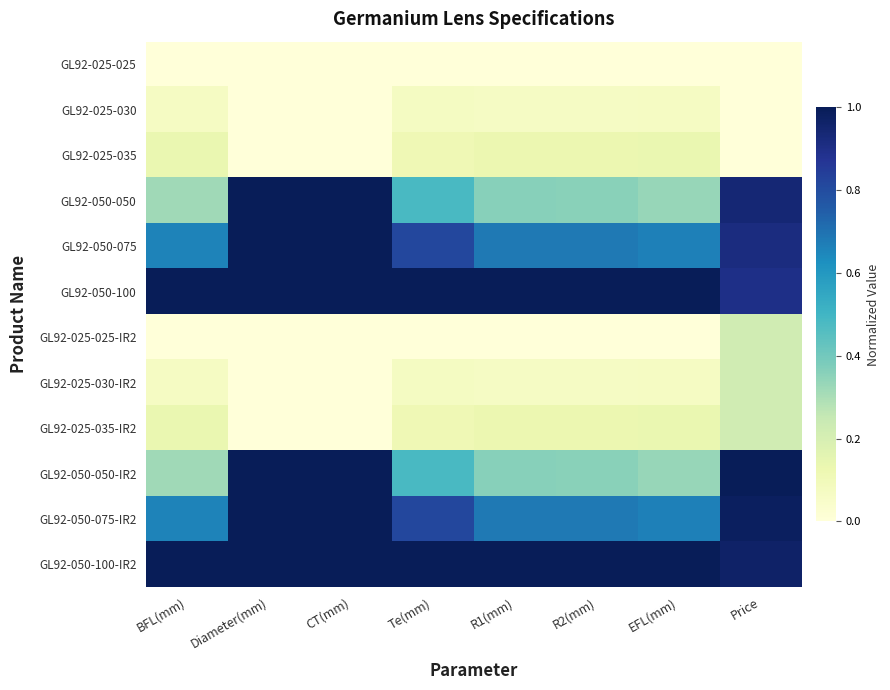

Which series has the largest total across all categories?

GL92-050-100-IR2